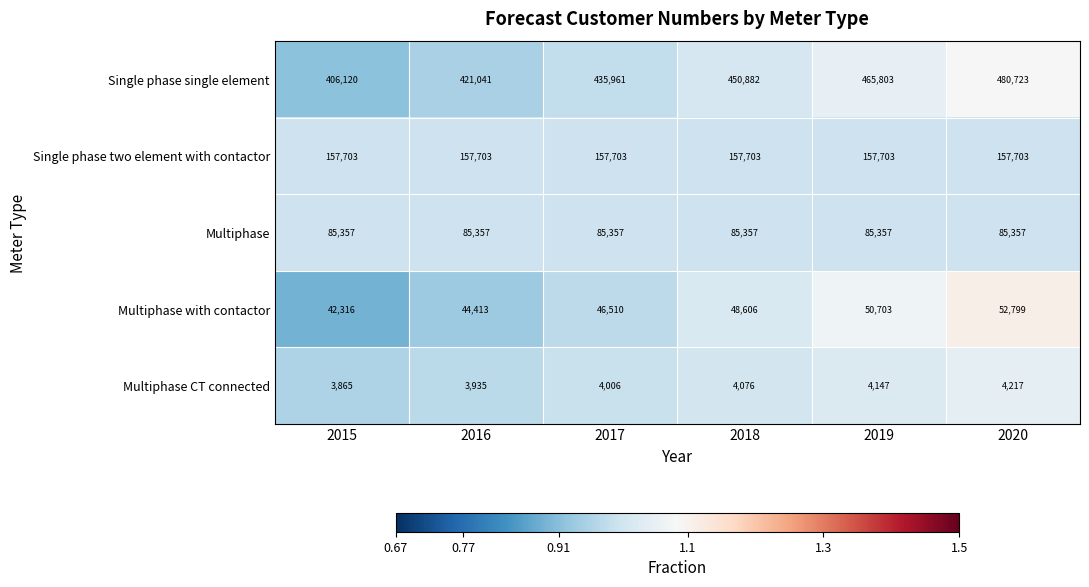

The value of Multiphase with contactor at 2016 is 20651. True or false?

False